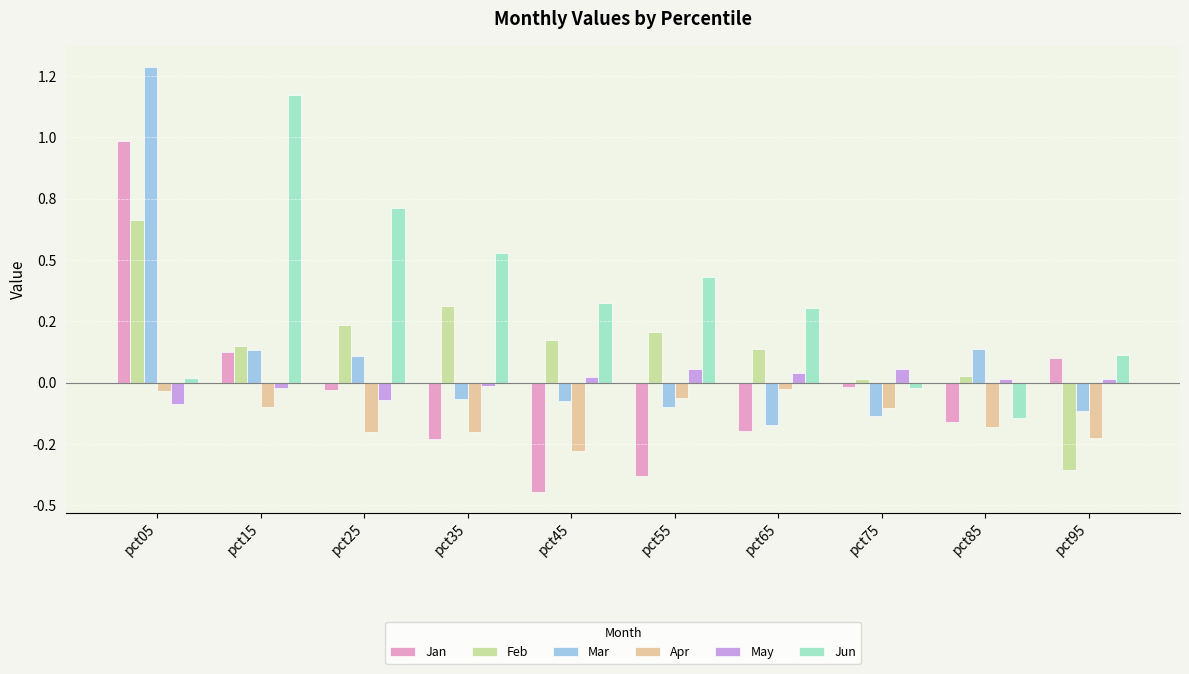

Is it true that Jun equals 1.6 at pct15?

False